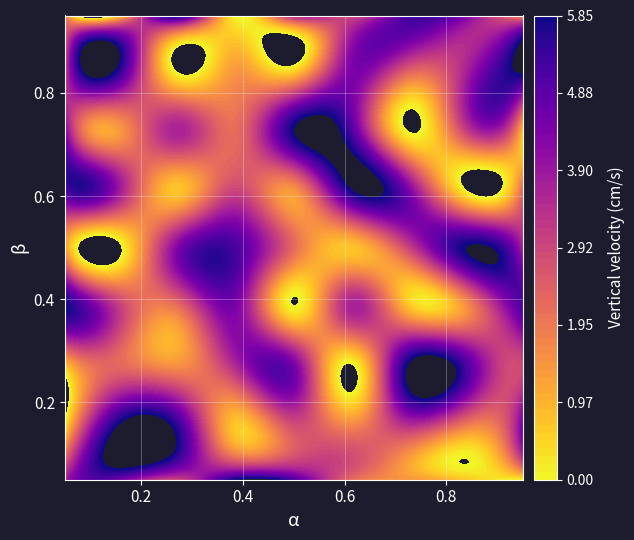

What is the difference between the maximum and minimum values in the 1 series?

8